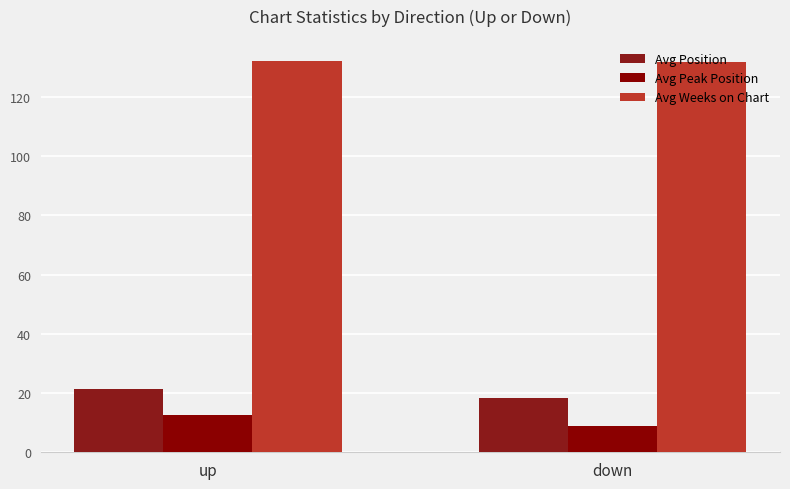

The value of Avg Weeks on Chart at up is 65.7. True or false?

False